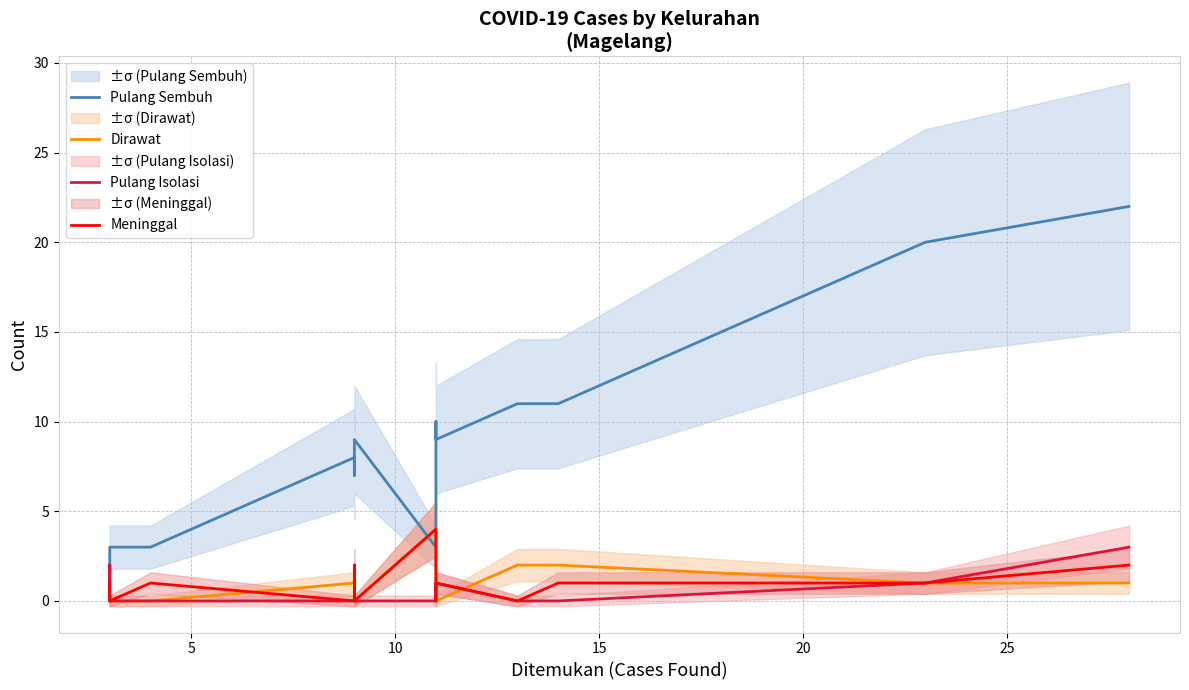

In Pulang Sembuh, how many points are higher than both neighbors (excluding endpoints)?

3